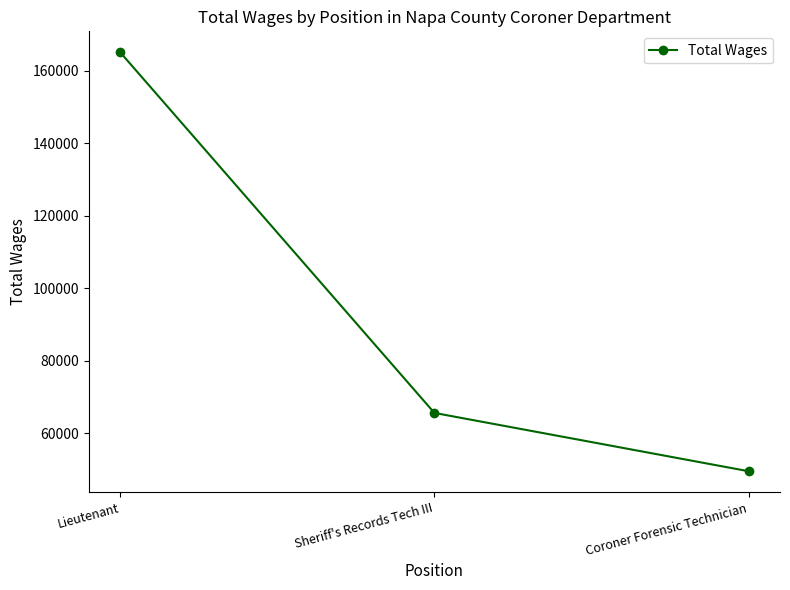

How many values are below 65609?

1